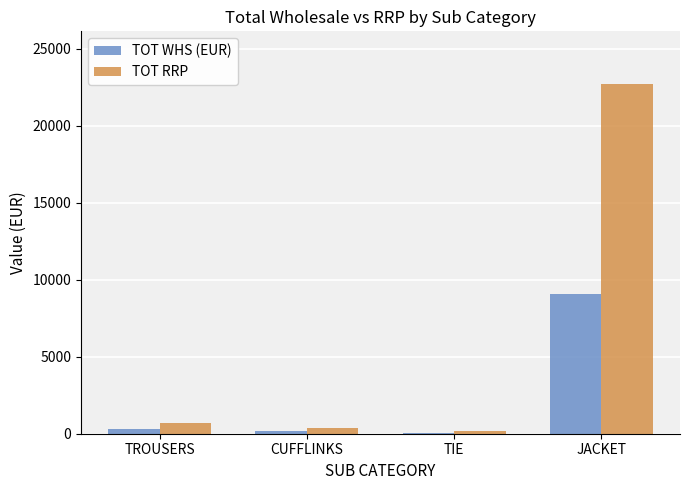

What is the sum of all TOT RRP values?

23995.0